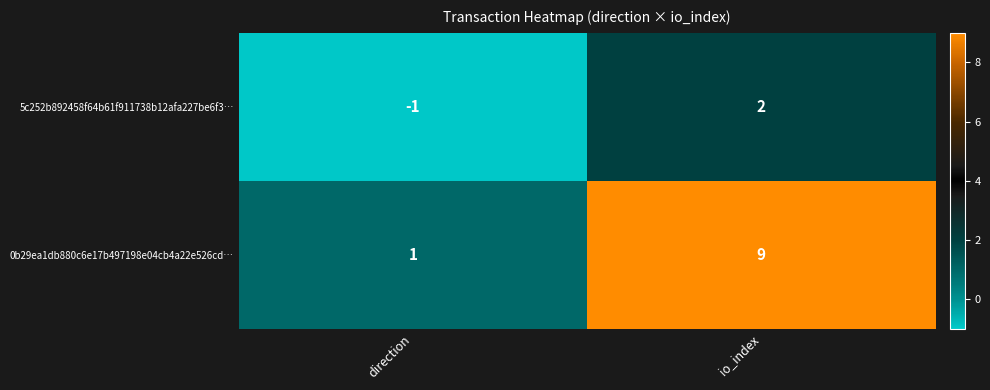

The 0b29ea1db880c6e17b497198e04cb4a22e526cd… series shows 5 at io_index. True or false?

False